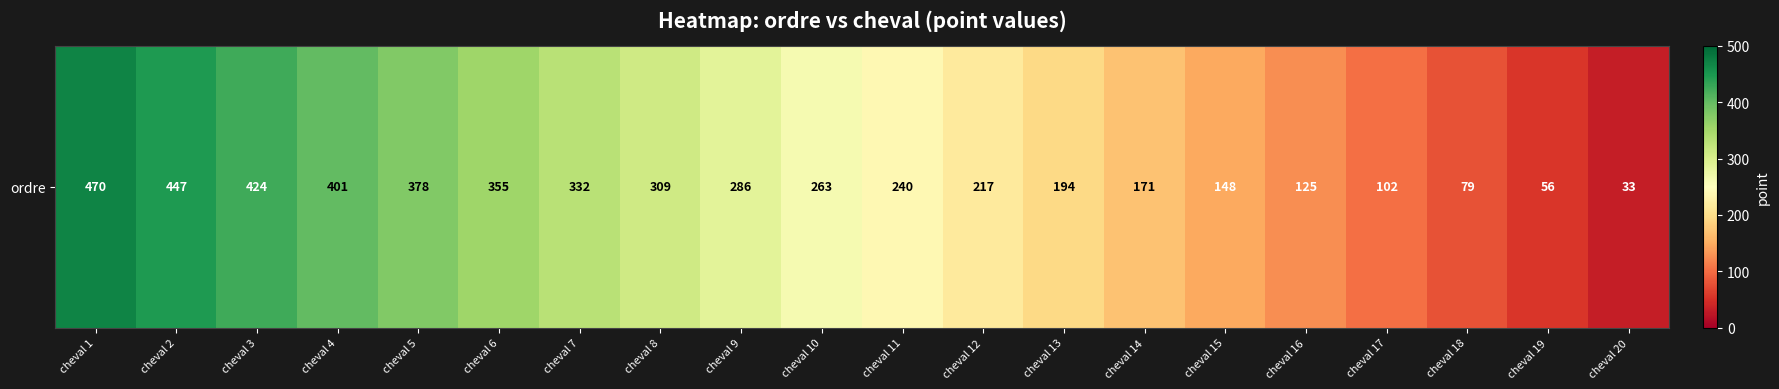

What is the sum of the values at cheval 19 and cheval 14?

227